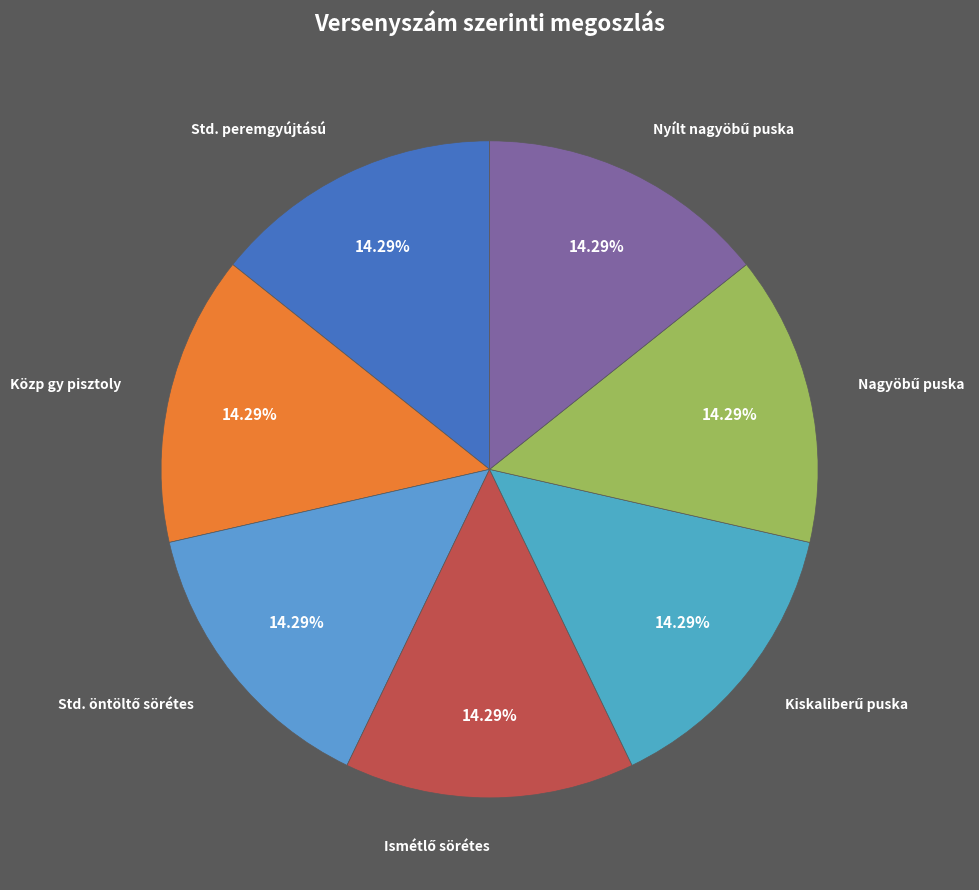

Rank the categories by value from lowest to highest.

Standard peremgyújtású maroklőfegyver, Közp gy pisztoly Standard revolver, Standard öntöltő sörétes puska, Kiskaliberű puska-34RS, Nyílt nagyöbű puska, Ismétlő rendszerű sörétes puska, Nagyöbű puska Standard pi.kal puska